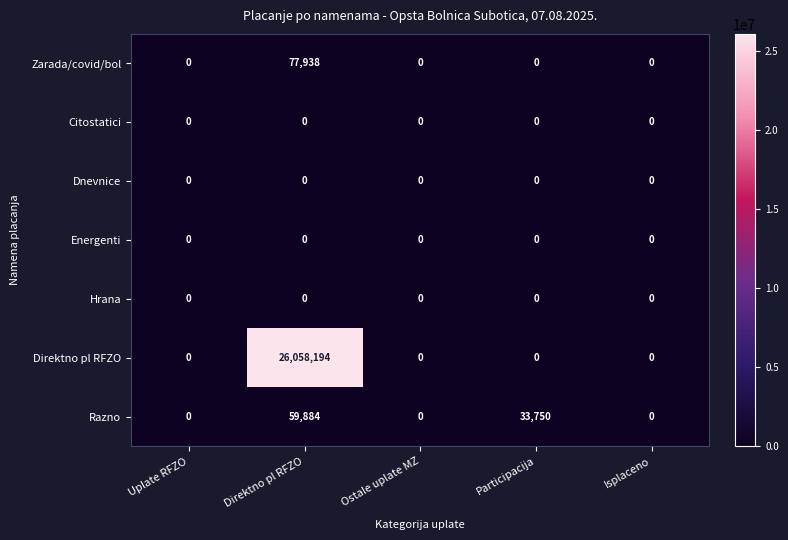

Which series has the largest total across all categories?

Direktno pl RFZO